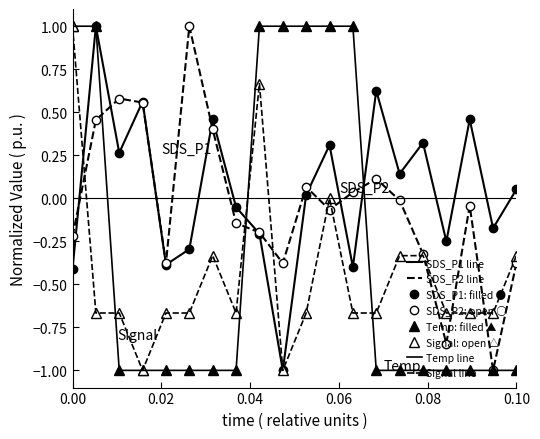

What are all the series names shown in the legend?

SDS_P1, SDS_P2, Temp, Signal